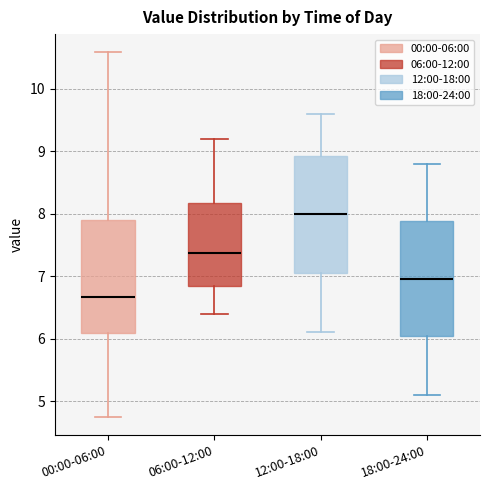

Reading left to right, read every box against the y-axis: the position of its median line, the range the box covers, and the ends of its whiskers. The values are not printed on the chart, so give them approximately, as read against the axis.

00:00-06:00: median 6.7, box 6.1 to 7.9, whiskers 4.8 to 10.6
06:00-12:00: median 7.4, box 6.9 to 8.2, whiskers 6.4 to 9.2
12:00-18:00: median 8.0, box 7.1 to 8.9, whiskers 6.1 to 9.6
18:00-24:00: median 7.0, box 6.1 to 7.9, whiskers 5.1 to 8.8